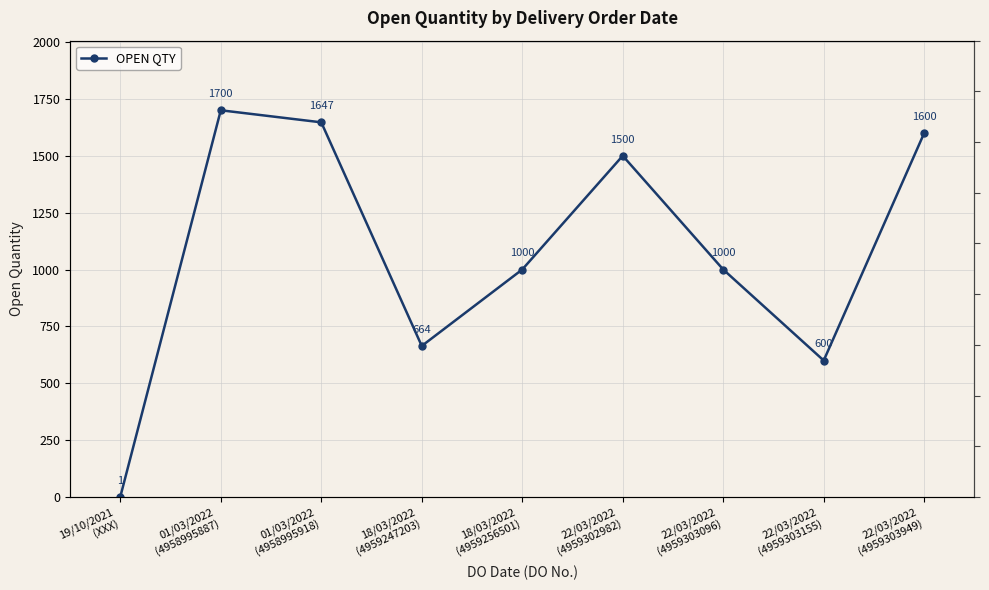

What is the difference between the second highest and minimum values?

1646